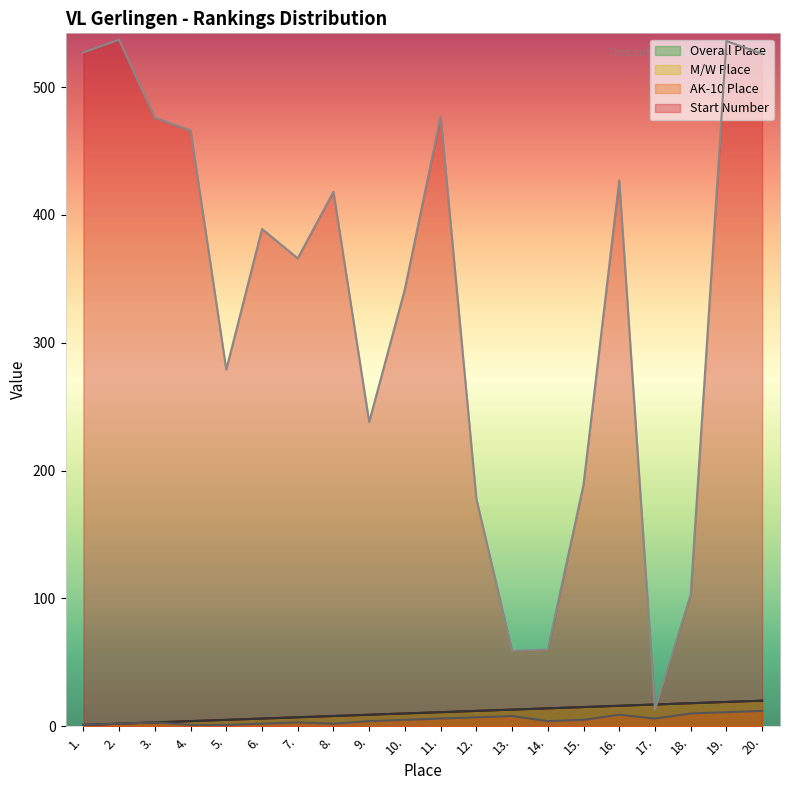

What is the difference between the maximum and minimum values in the AK-10 Place series?

11